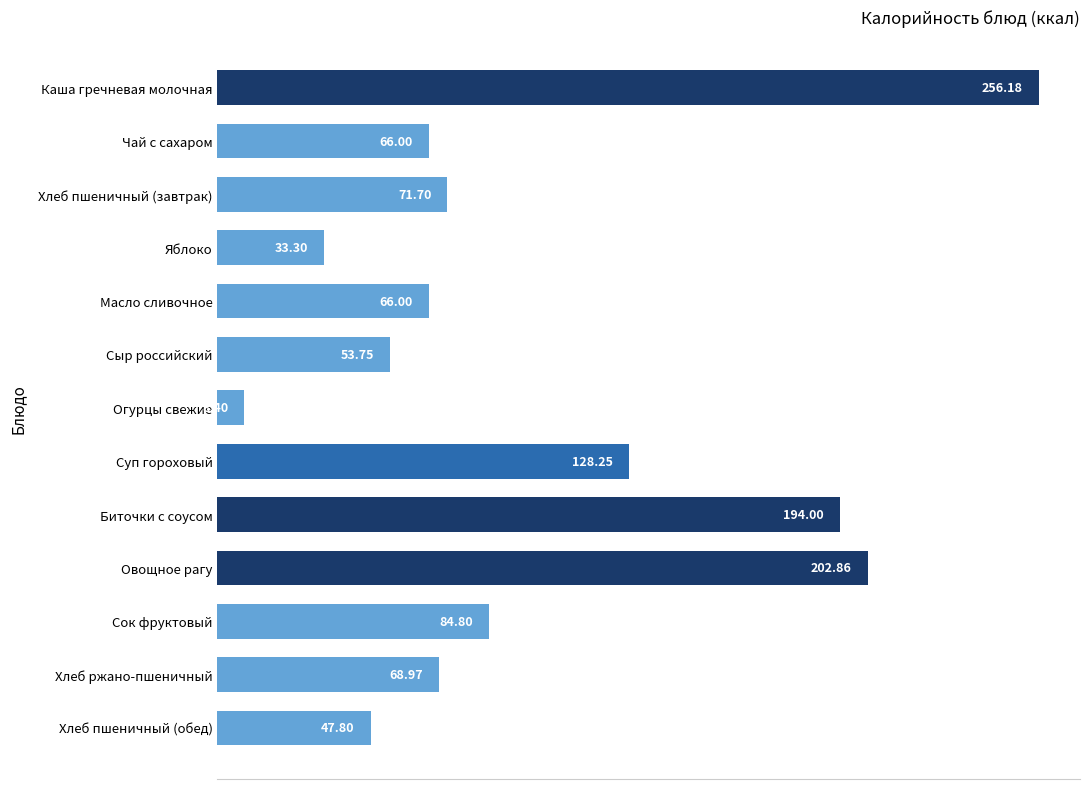

How many values exceed 68?

7